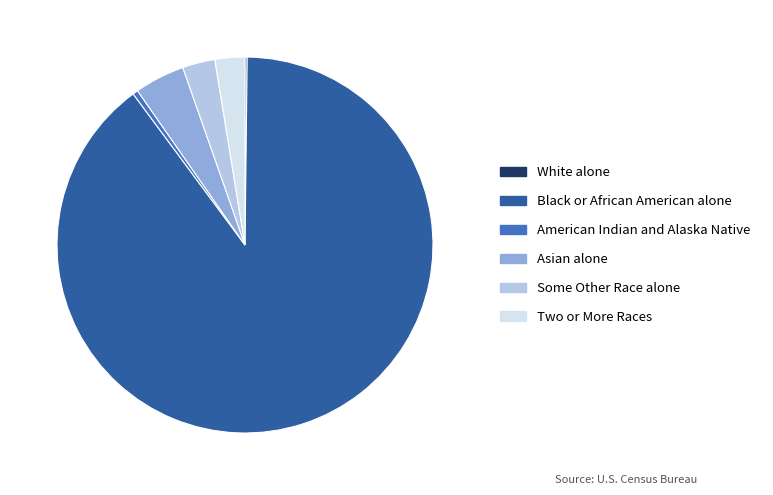

Is it true that Black or African American alone is 78% of the pie?

False